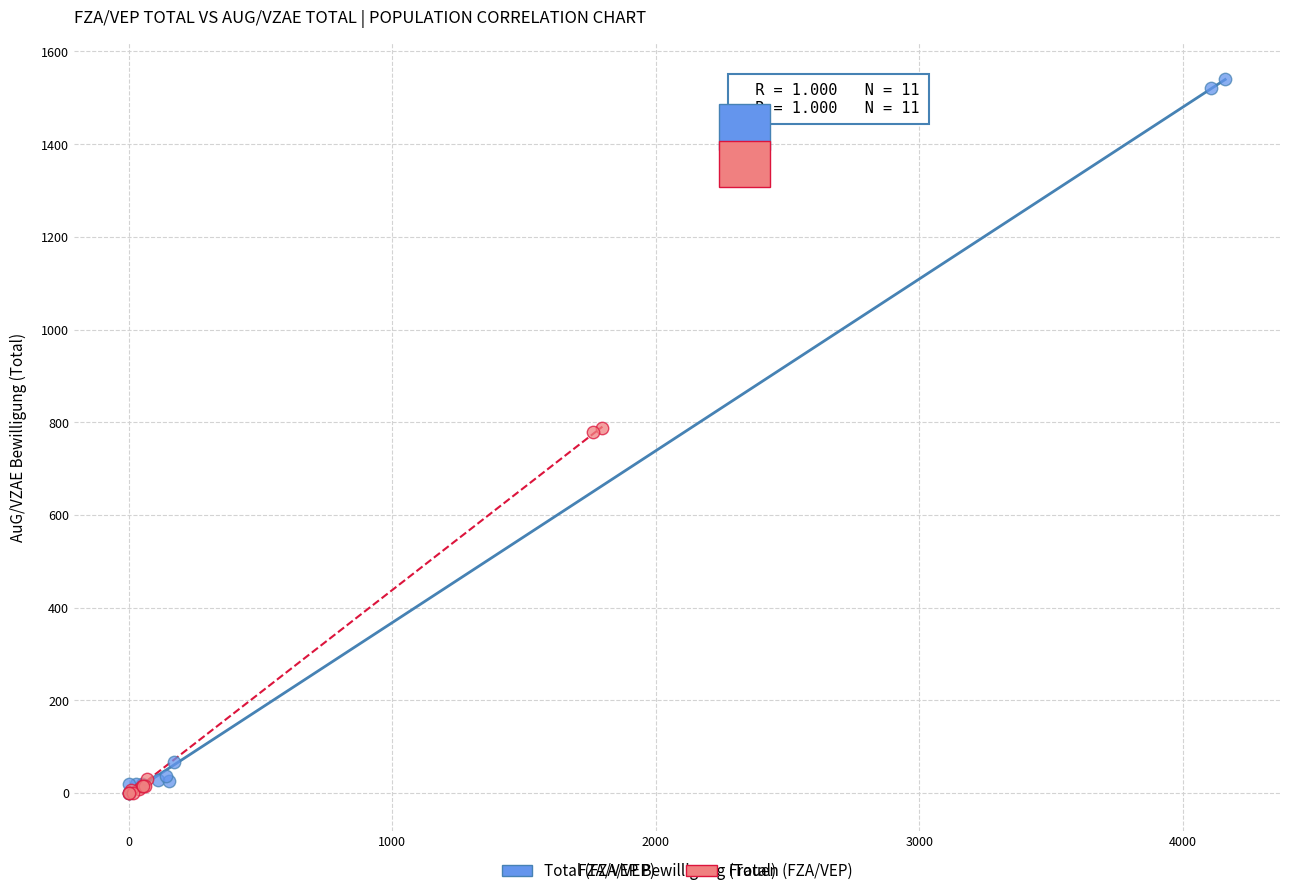

Which series has the widest spread of Y values?

Total (FZA/VEP)